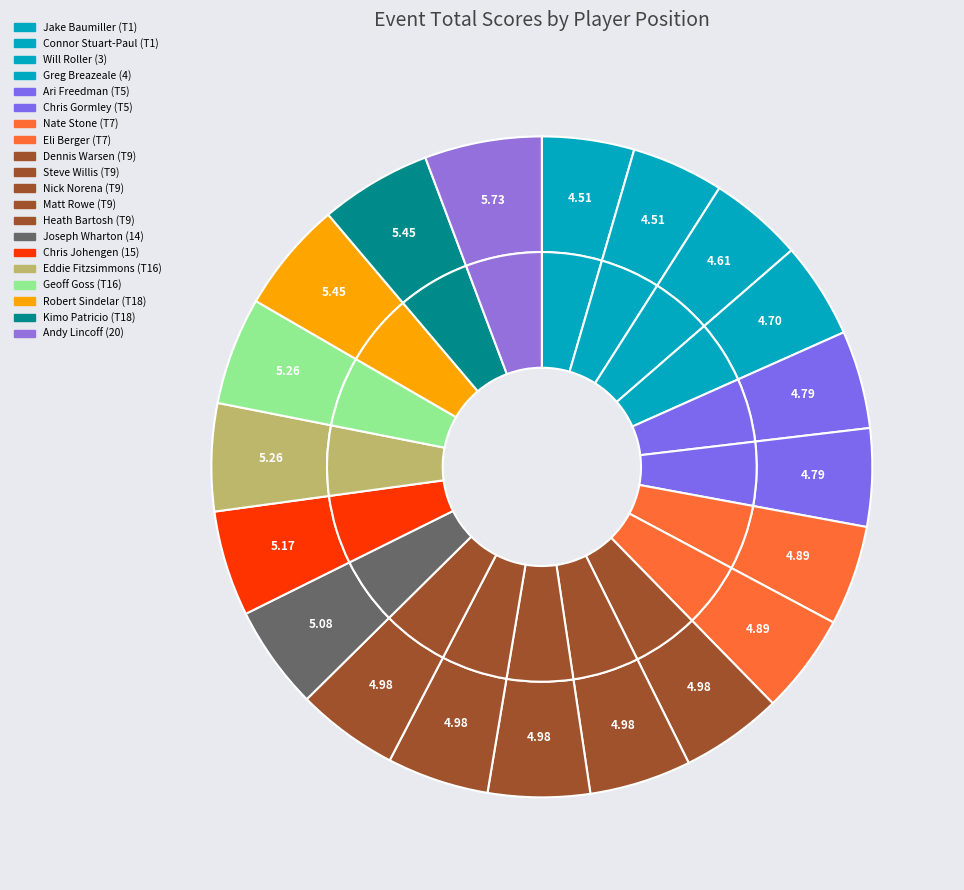

Combined, what portion of the pie is Nick Norena (T9) and Andy Lincoff (20)?

10.7%